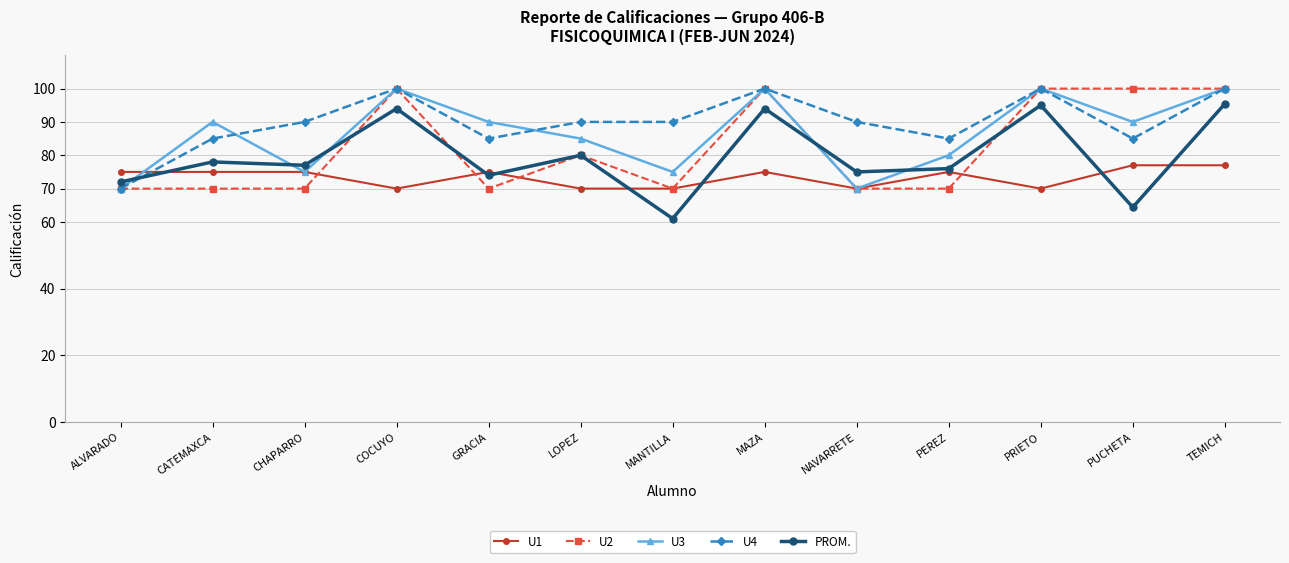

What is the average value of the U2 series?

82.3